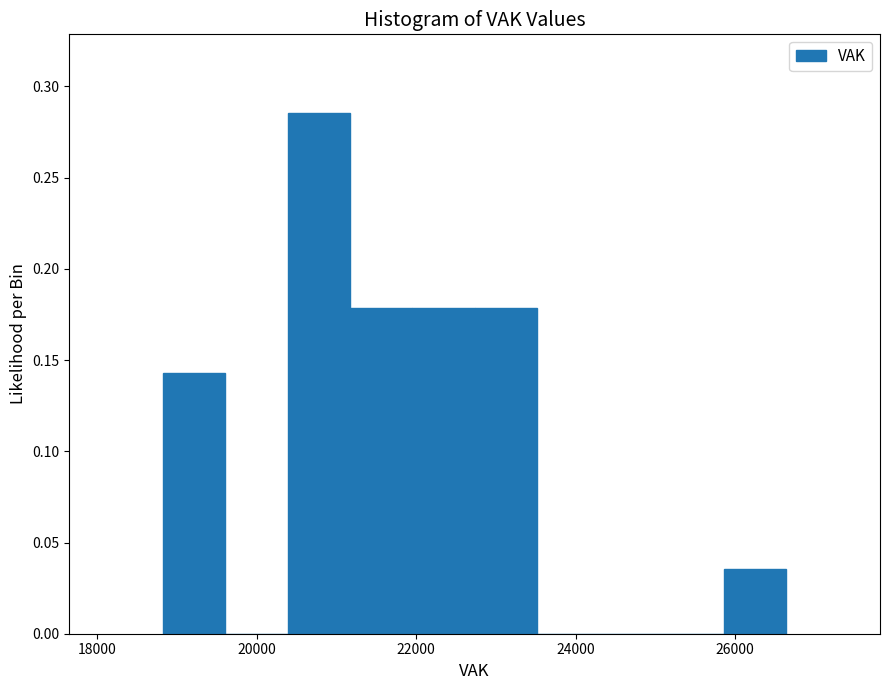

Read against the x-axis, roughly where is the centre of the tallest bar?

20800